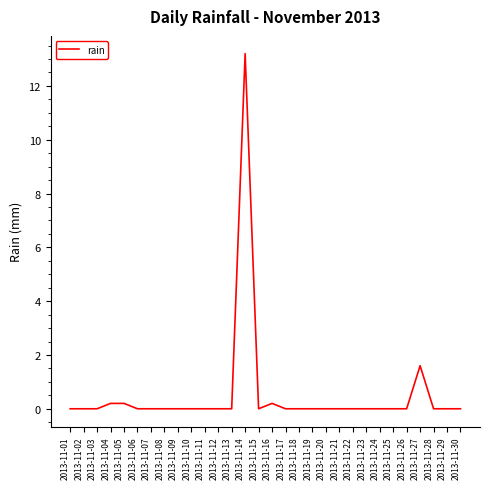

Does the chart have visible grid lines?

No